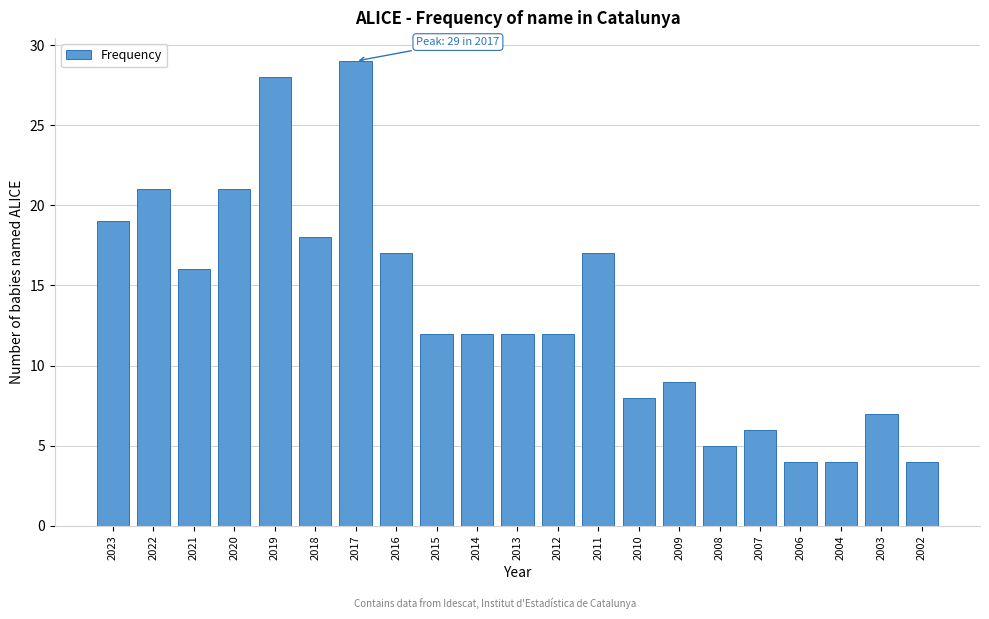

Reading left to right, list all the values displayed in this chart.

19	21	16	21	28	18	29	17	12	12	12	12	17	8	9	5	6	4	4	7	4